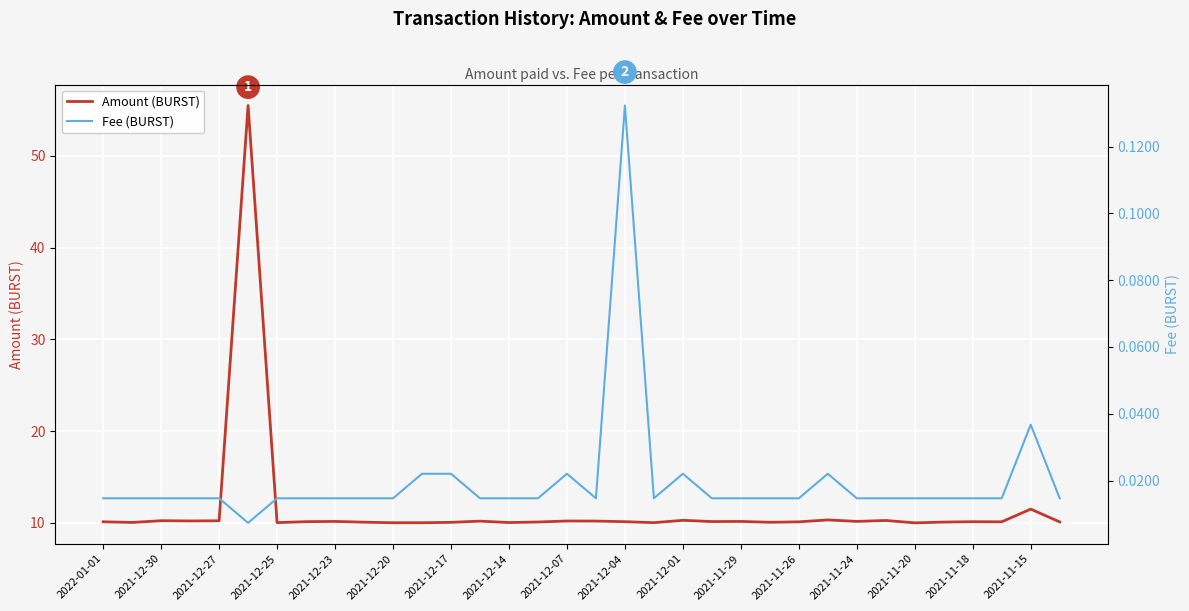

True or false: Amount (BURST) and Fee (BURST) cross at least once.

False